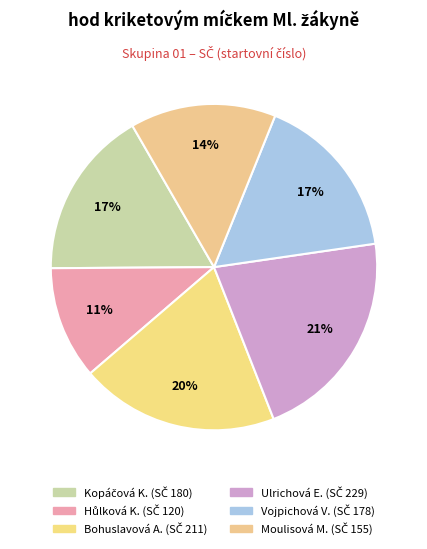

What is the smallest slice in the pie chart?

Hůlková Kateřina